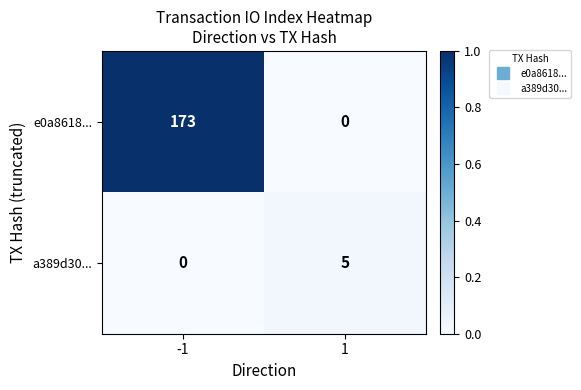

What is the sum of the e0a8618... values at 1 and -1?

173